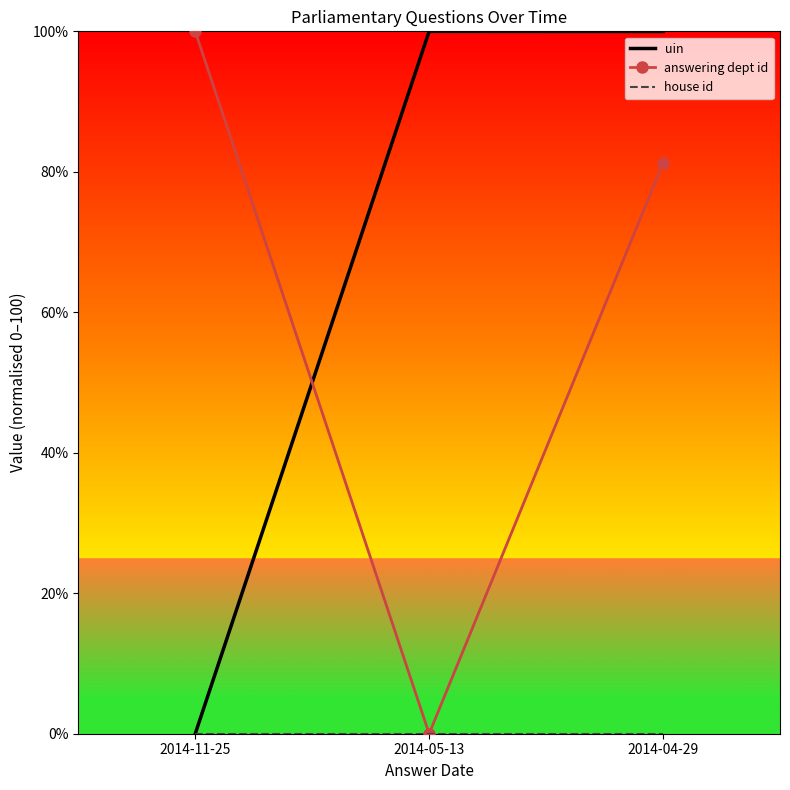

Between 2014-11-25 and 2014-04-29, which series saw the biggest shift?

uin